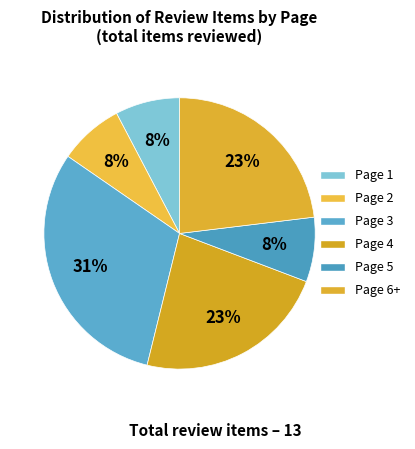

Count the number of slices in the pie.

6